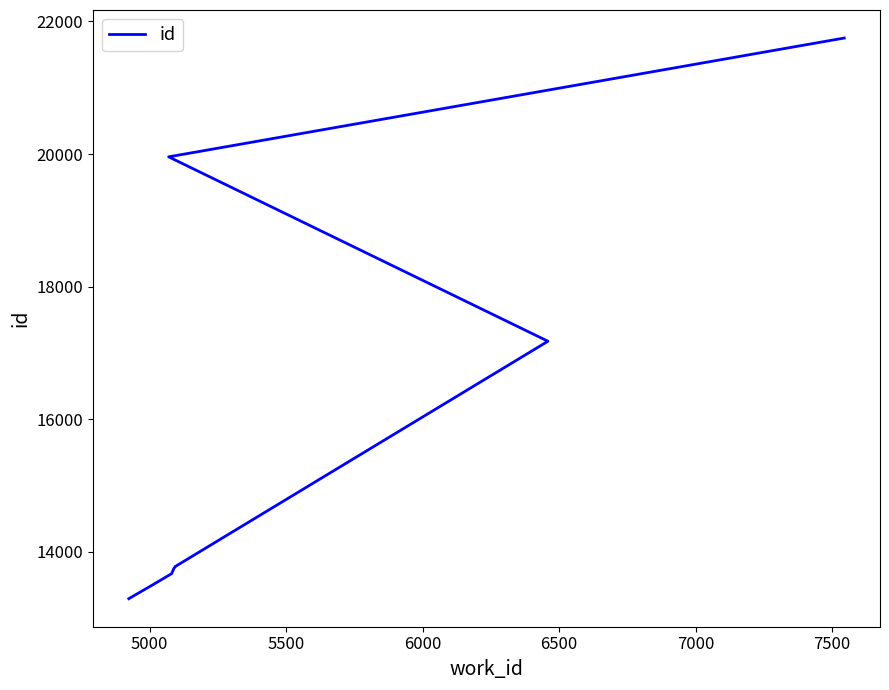

Reading left to right, what are all the values shown in this chart?

13294	13504	13672	13740	13742	13778	13779	17177	19958	21750